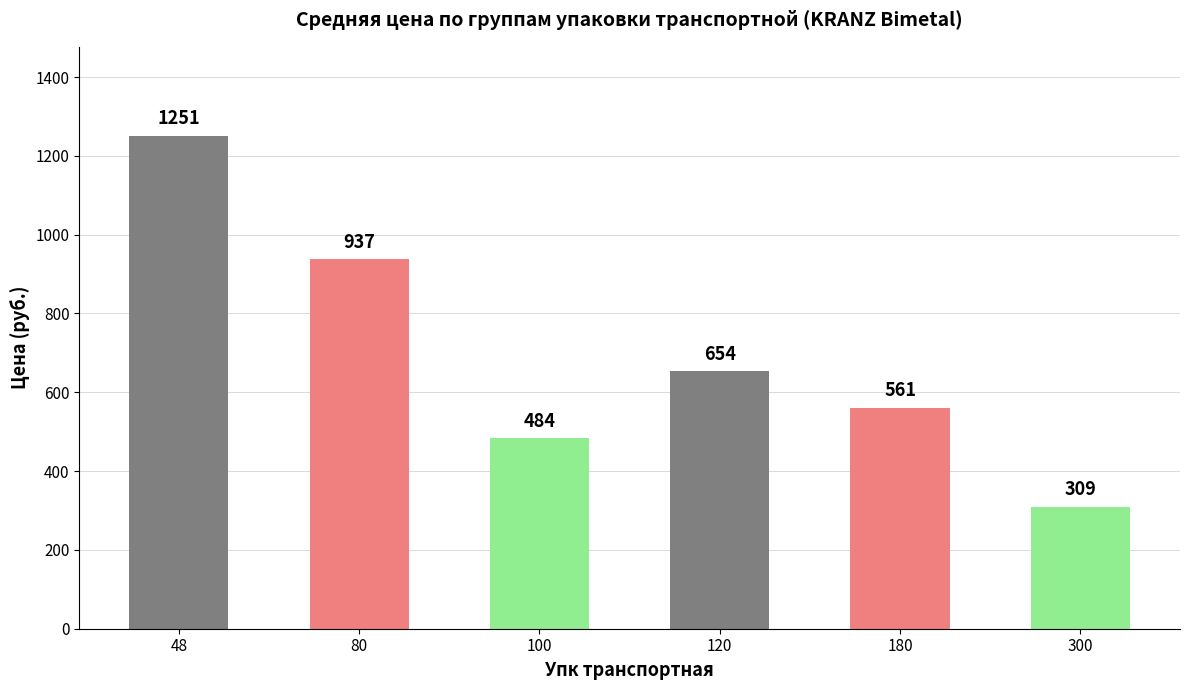

What is the difference between the maximum and second lowest values?

767.2